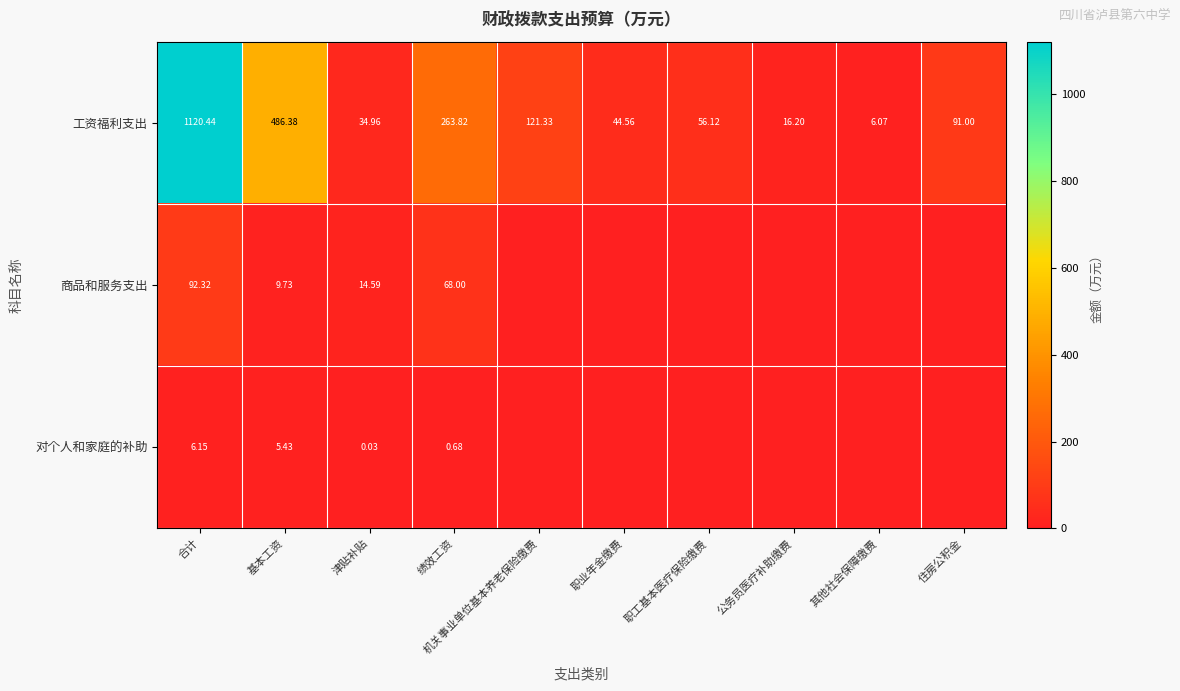

What is the approximate value of 工资福利支出 at 津贴补贴?

35.0